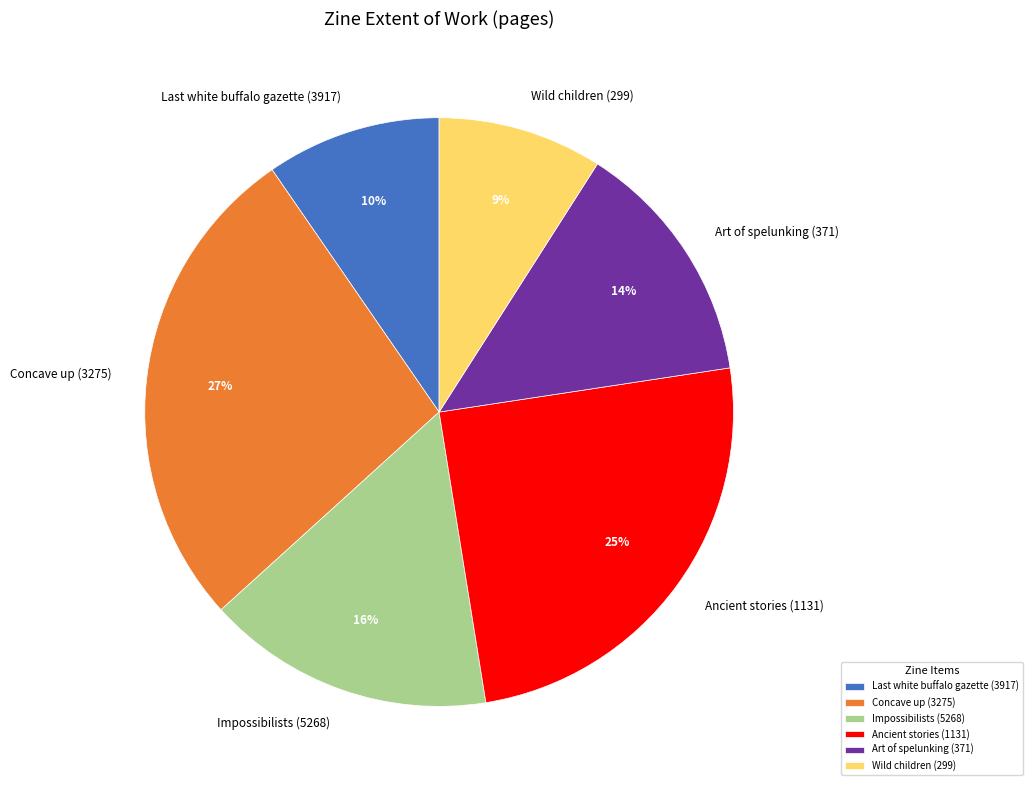

Is there a majority slice in this chart?

No